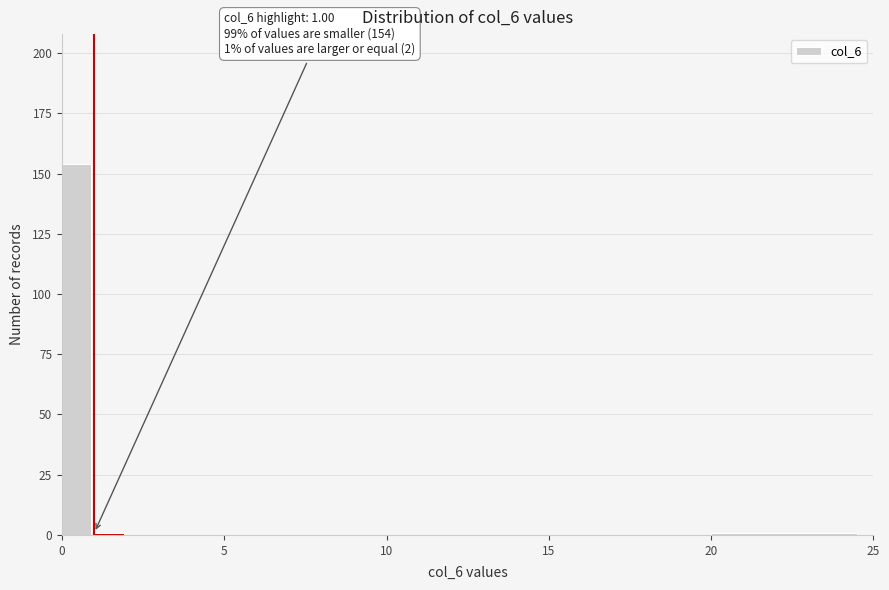

Read against the x-axis, roughly where is the centre of the tallest bar?

0.5